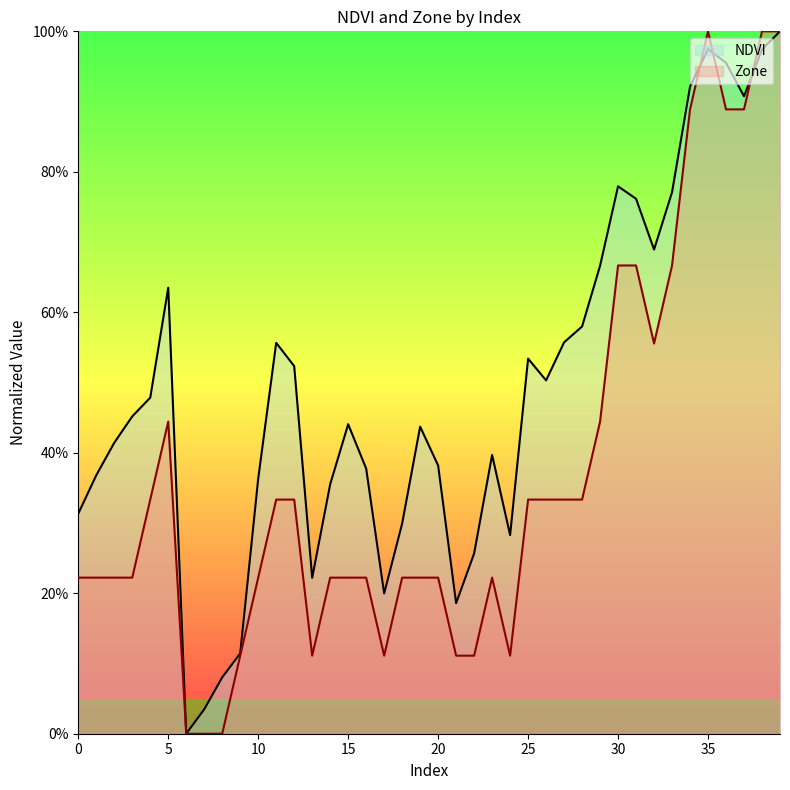

List the series in order of their peak value, lowest first.

NDVI, Zone